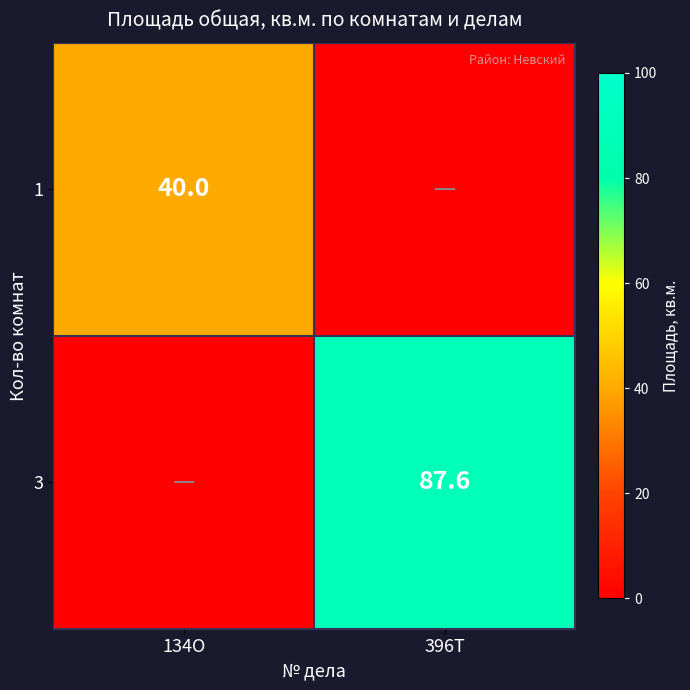

How many distinct data groups are displayed?

2